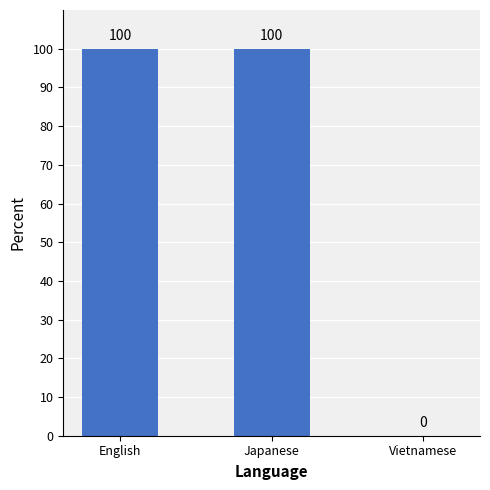

Is it true that the value at Vietnamese is 68?

False